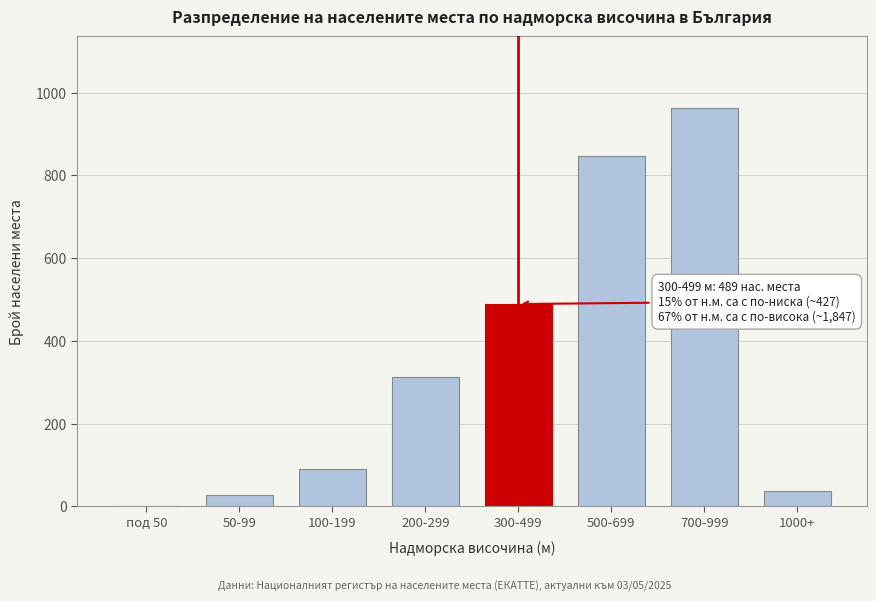

Reading right to left, extract all data points from this chart.

1000+=37	700-999=963	500-699=847	300-499=489	200-299=312	100-199=89	50-99=26	под 50=0